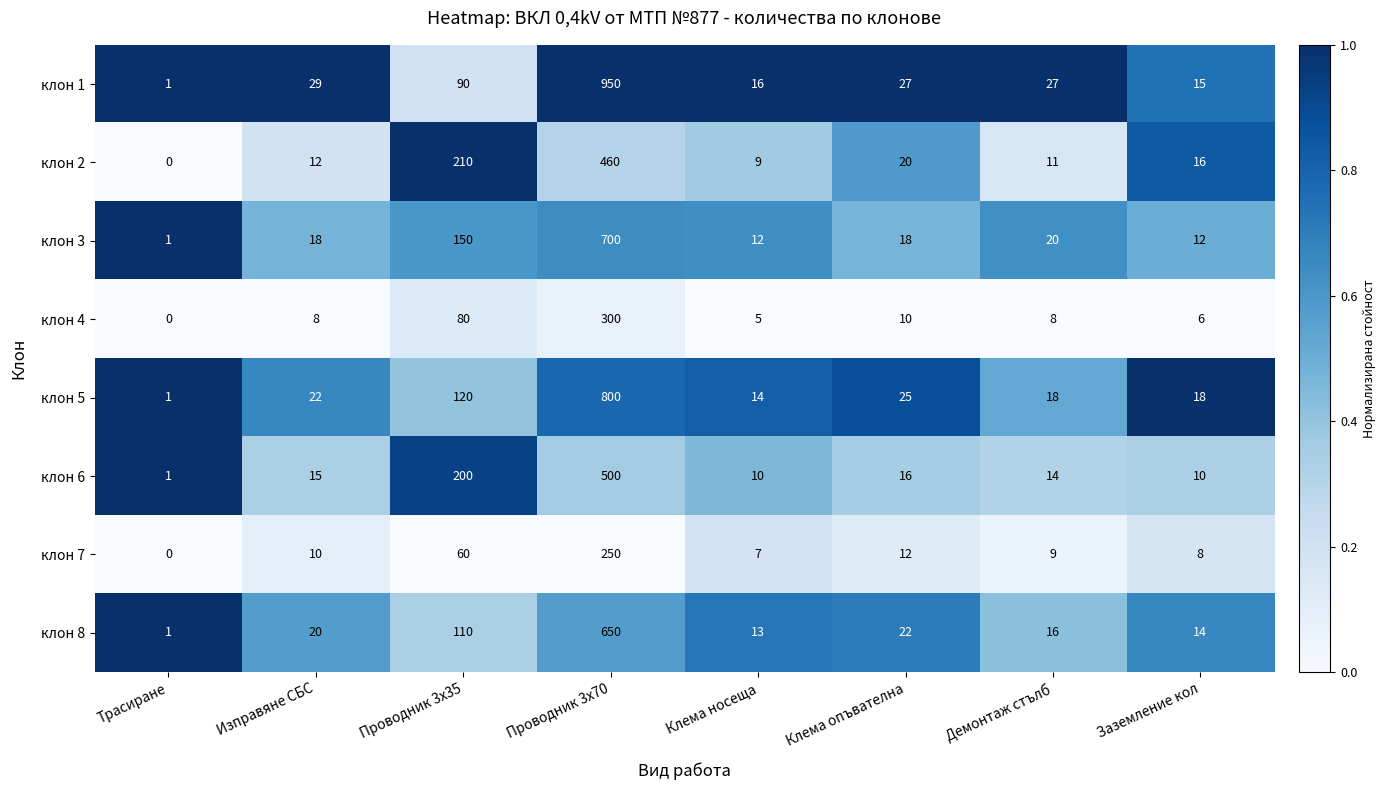

What is the total value across all series at Проводник 3х70?

4610